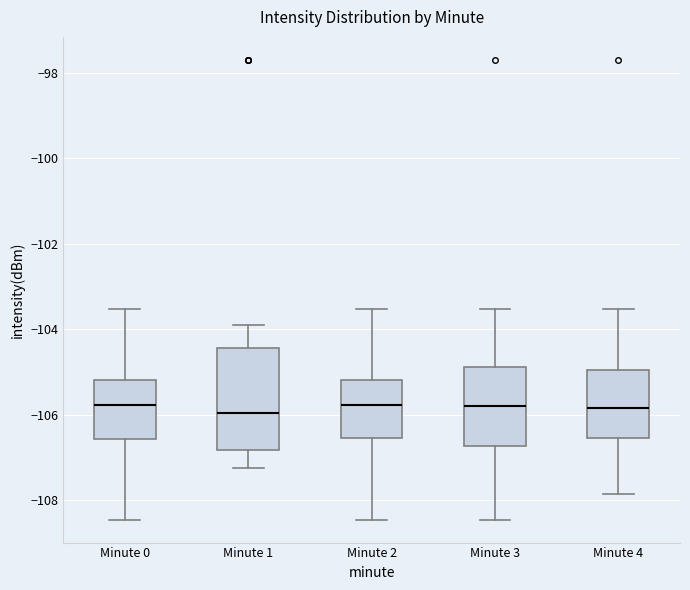

Reading left to right, read every box against the y-axis: the position of its median line, the range the box covers, and the ends of its whiskers. The values are not printed on the chart, so give them approximately, as read against the axis.

Minute 0: median -105.8, box -106.6 to -105.2, whiskers -108.4 to -103.6
Minute 1: median -106.0, box -106.8 to -104.4, whiskers -107.2 to -104.0
Minute 2: median -105.8, box -106.6 to -105.2, whiskers -108.4 to -103.6
Minute 3: median -105.8, box -106.8 to -104.8, whiskers -108.4 to -103.6
Minute 4: median -105.8, box -106.6 to -105.0, whiskers -107.8 to -103.6